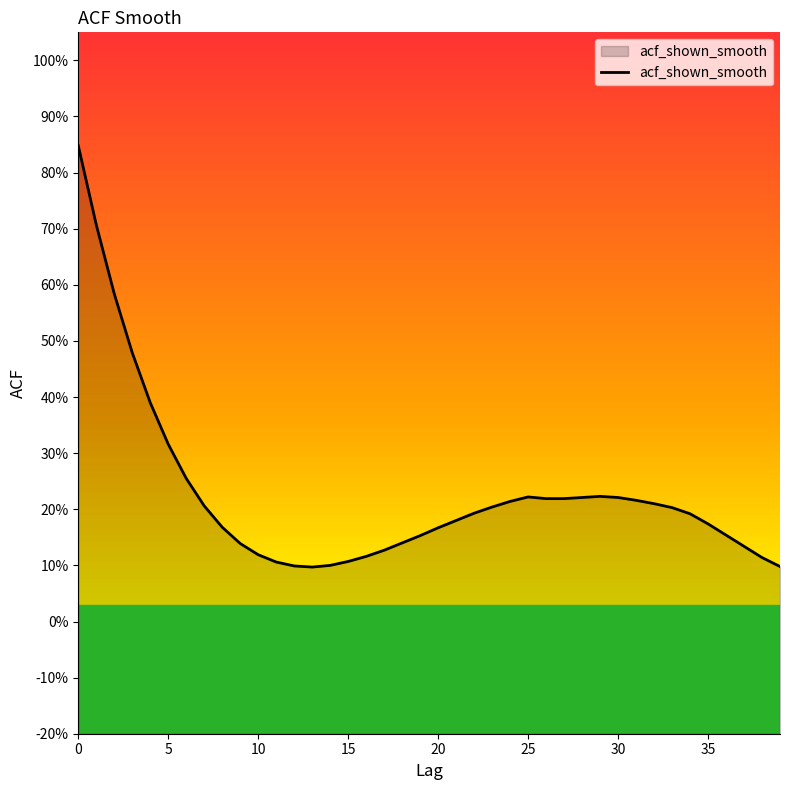

Reading left to right, extract all data points from this chart.

0.8	0.7	0.6	0.5	0.4	0.3	0.3	0.2	0.2	0.1	0.1	0.1	0.1	0.1	0.1	0.1	0.1	0.1	0.1	0.2	0.2	0.2	0.2	0.2	0.2	0.2	0.2	0.2	0.2	0.2	0.2	0.2	0.2	0.2	0.2	0.2	0.2	0.1	0.1	0.1